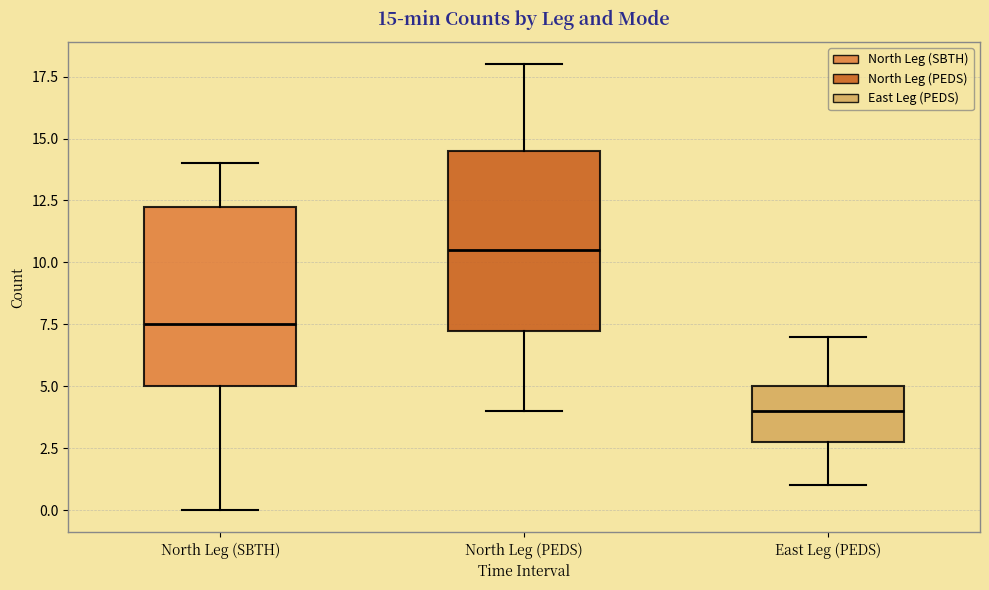

Which box's median line is the lowest?

East Leg (PEDS)